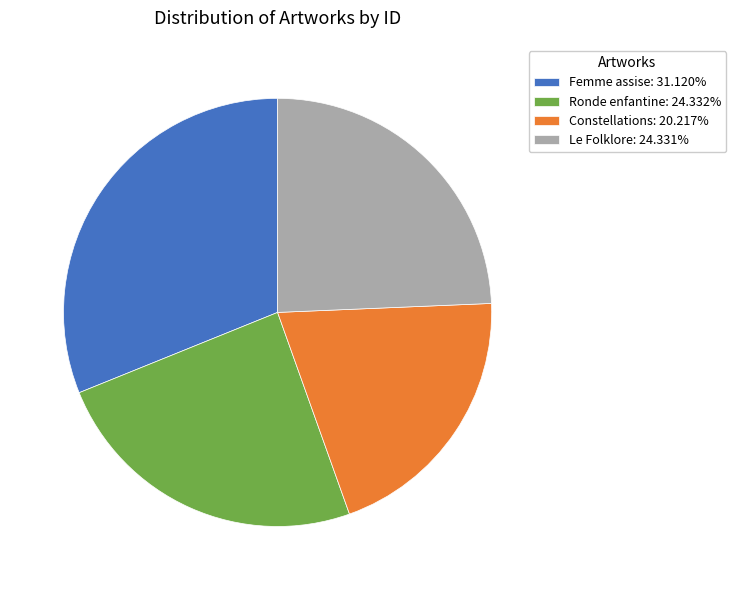

Is the sum of Ronde enfantine: 24.332% and Le Folklore: 24.331% greater than half?

No